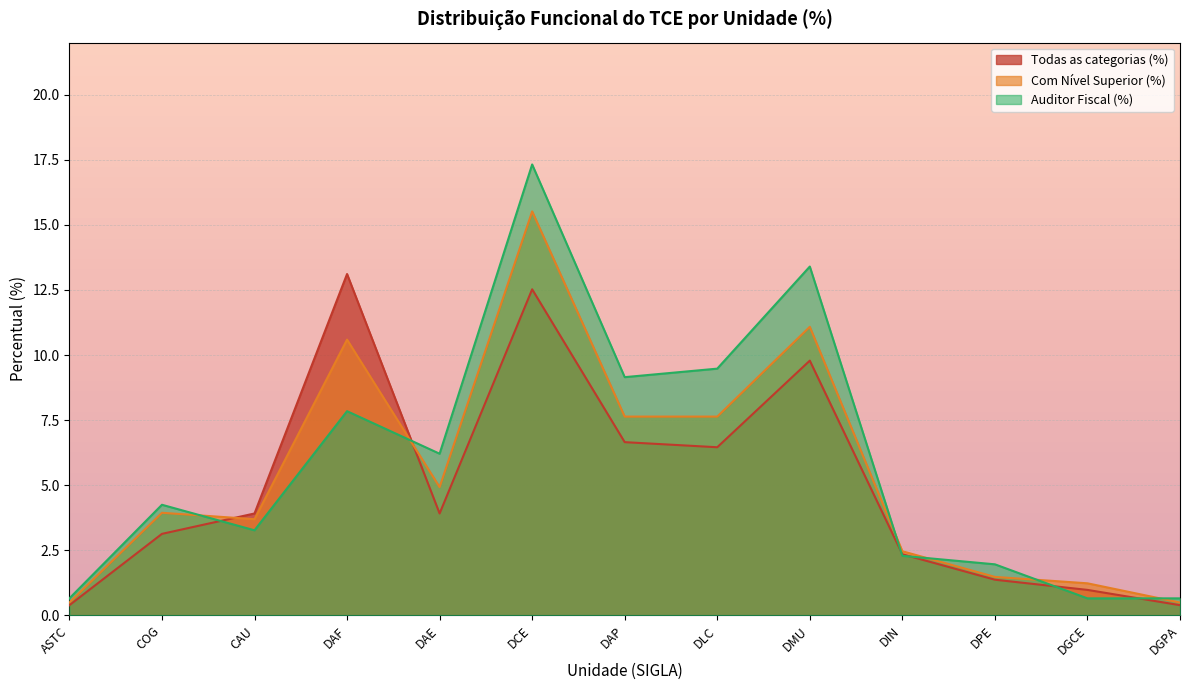

Which category has the lowest value across all series?

ASTC